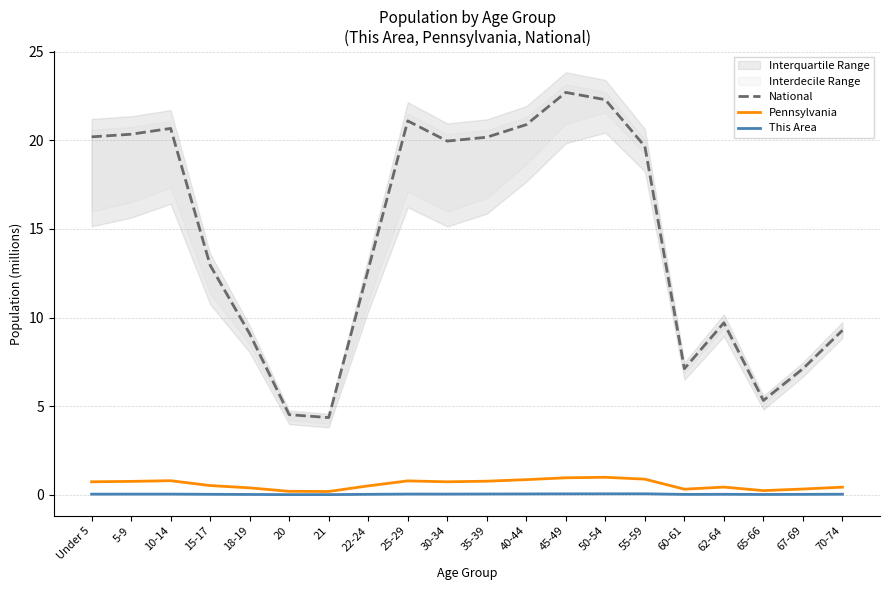

List the series in order of their peak value, lowest first.

This Area, Pennsylvania, National